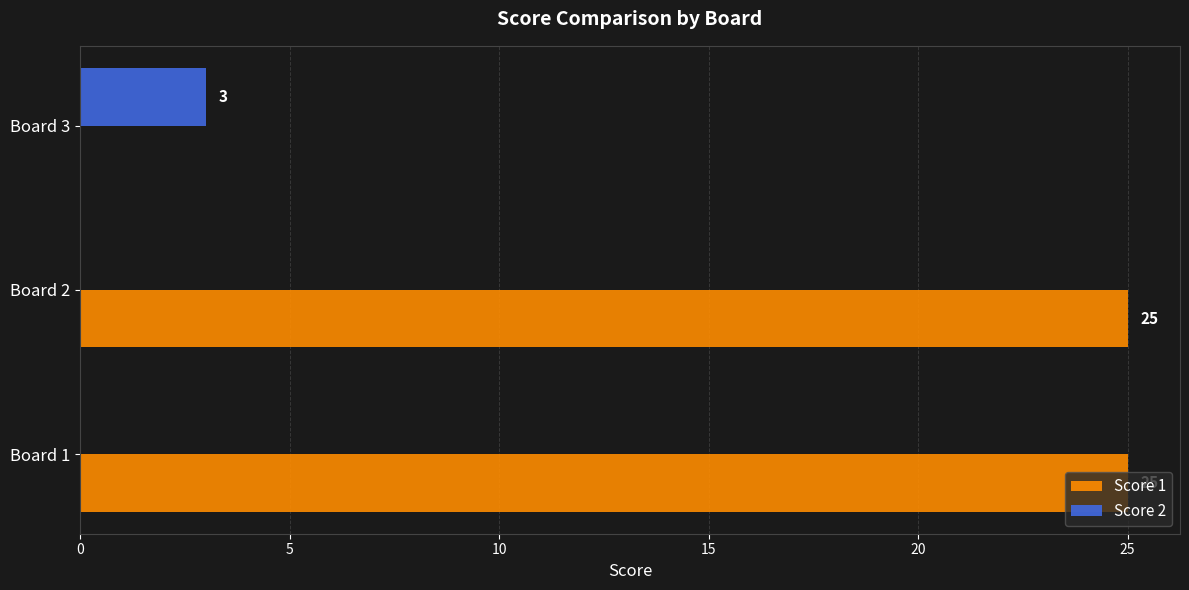

What is the sum of the Score 1 values at Board 1 and Board 3?

25